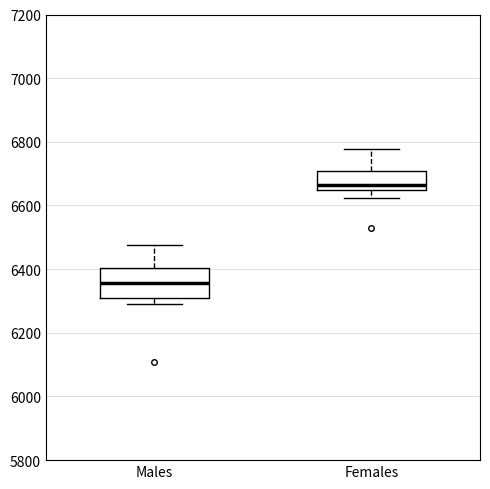

Which box has the highest median line?

Females